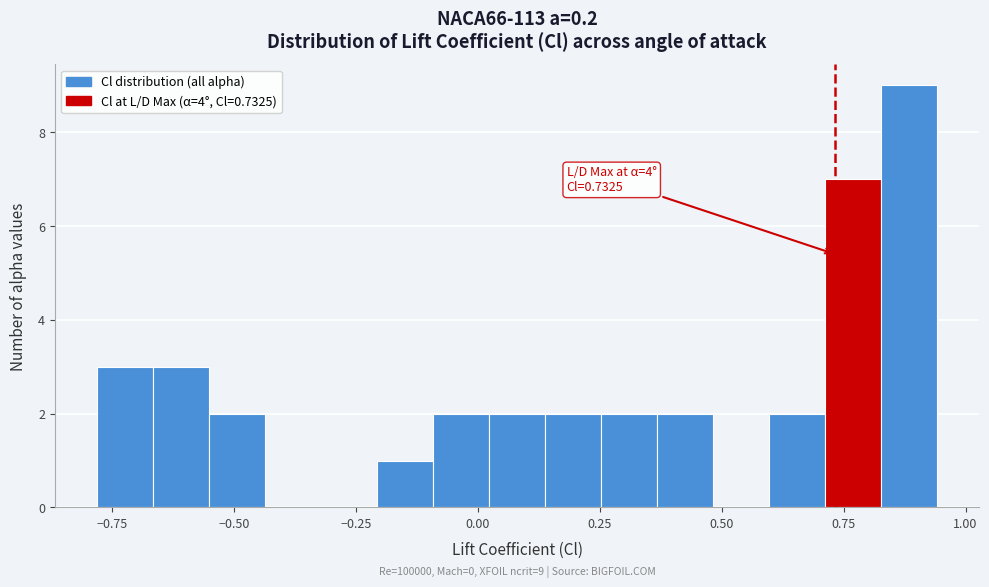

Around what value on the x-axis is the tallest bar? Give the approximate position of its centre, as read against the axis.

0.90